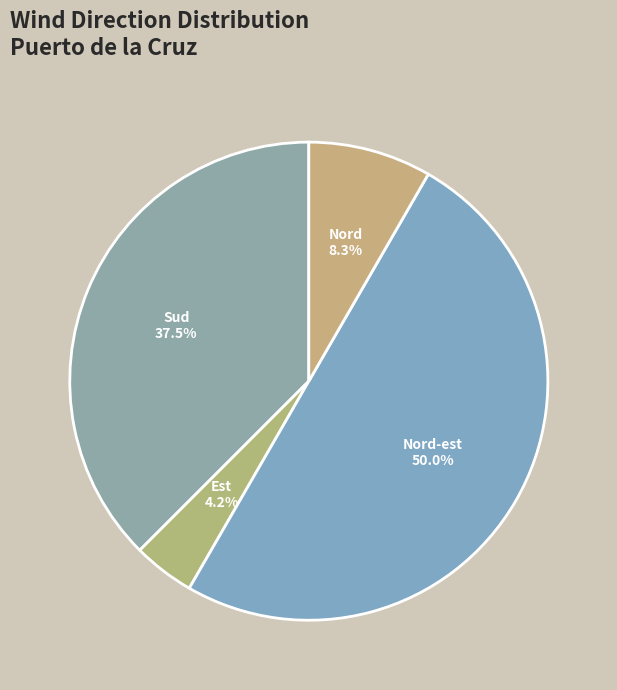

What is the smallest slice in the pie chart?

Est